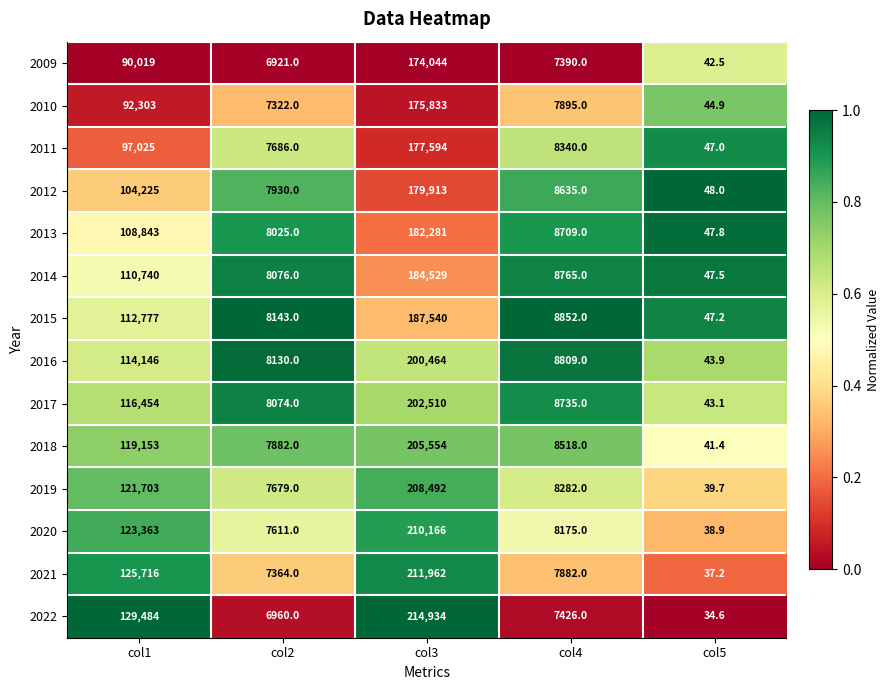

True or false: 2018 has a value of 119153.0 at col1.

True